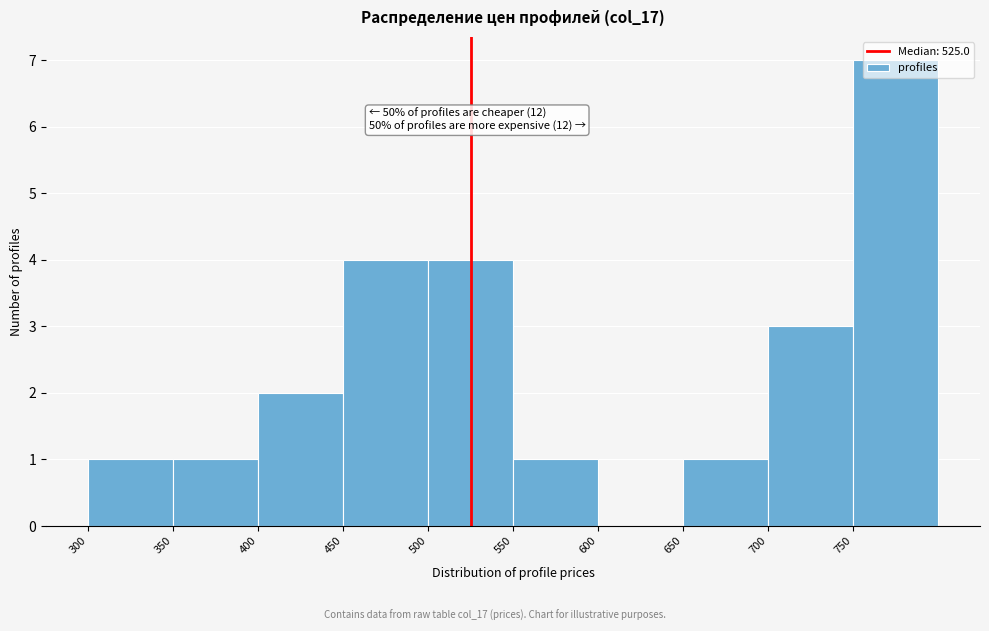

Over which range of the x-axis is the bar tallest?

750 to 800